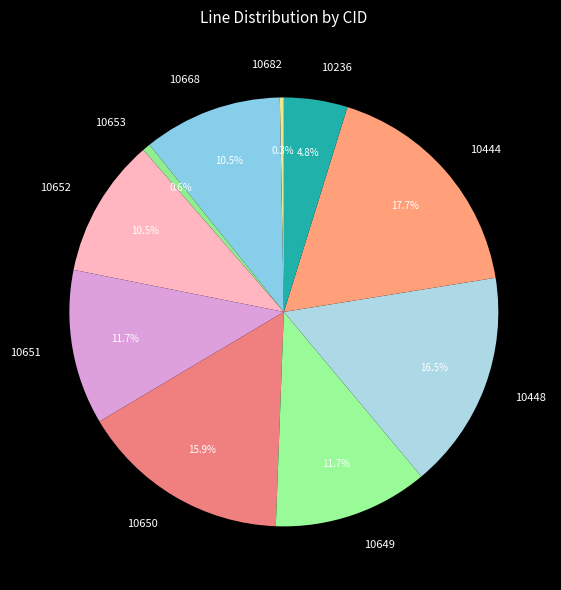

Which category has the biggest portion of the pie?

10444